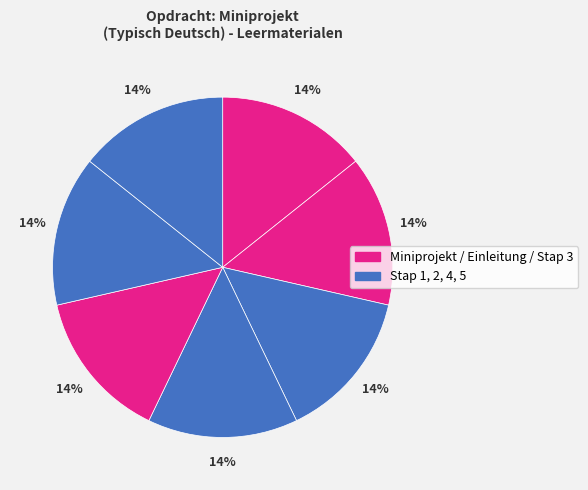

How many slices are in this pie chart?

7